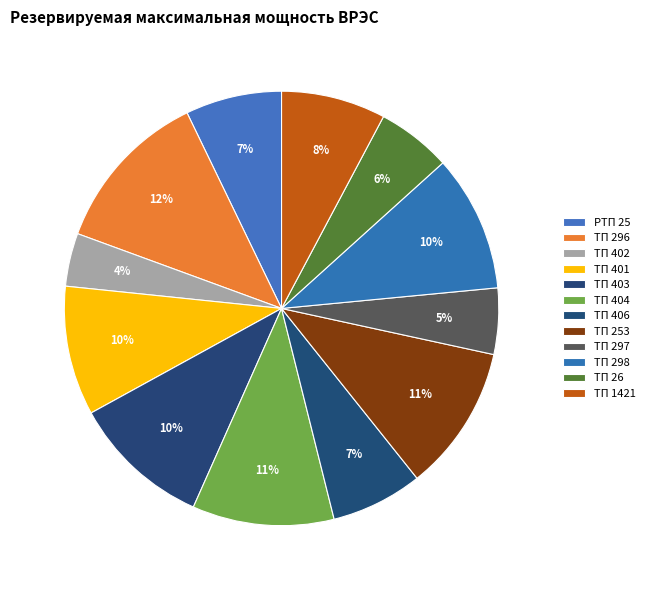

Is ТП 404 the majority of the pie?

No